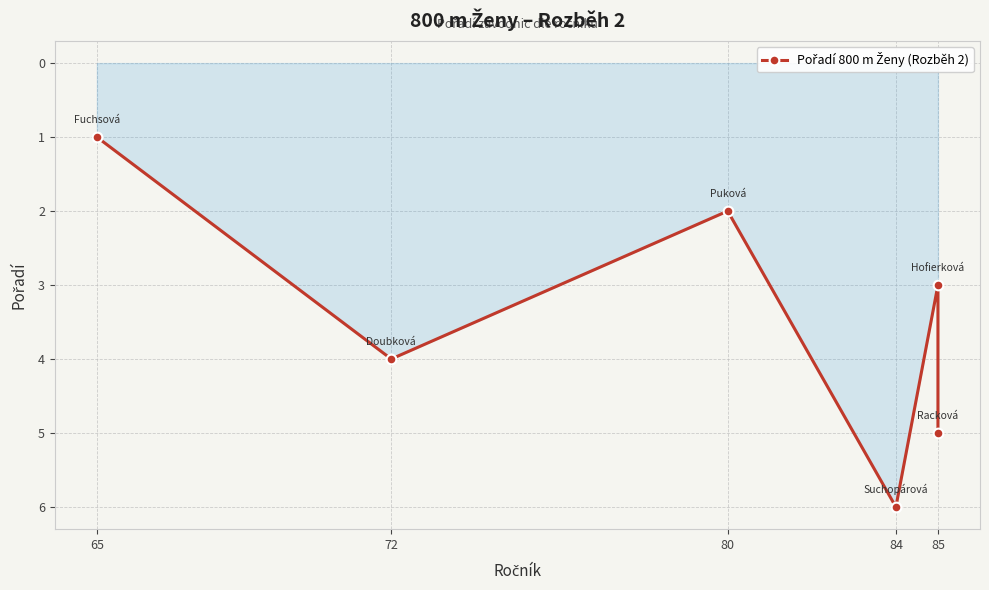

What is the value of the 4th point from the left?

6